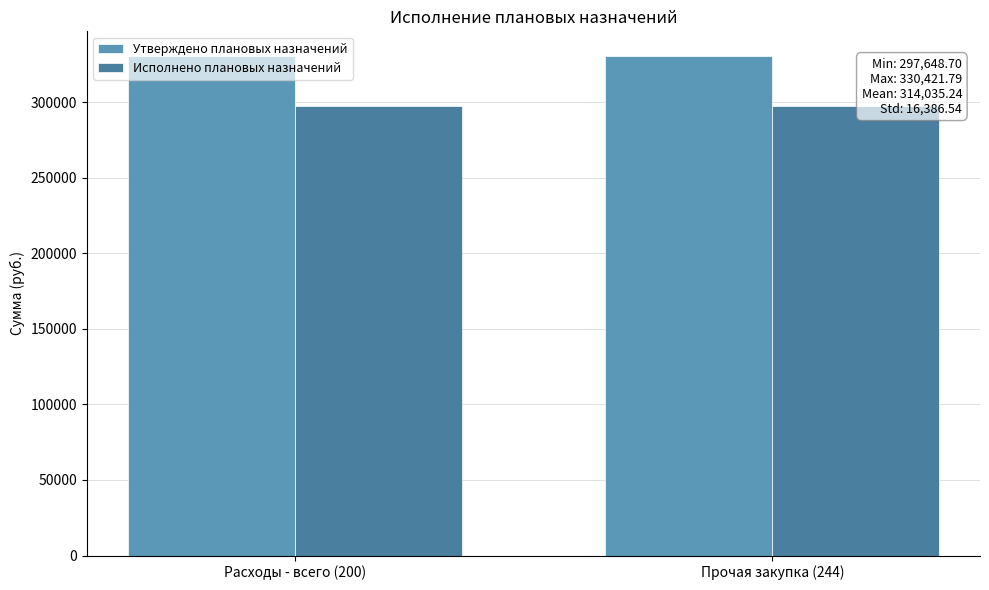

What is the value of the Утверждено плановых назначений bar at the 1st from the left?

330421.8